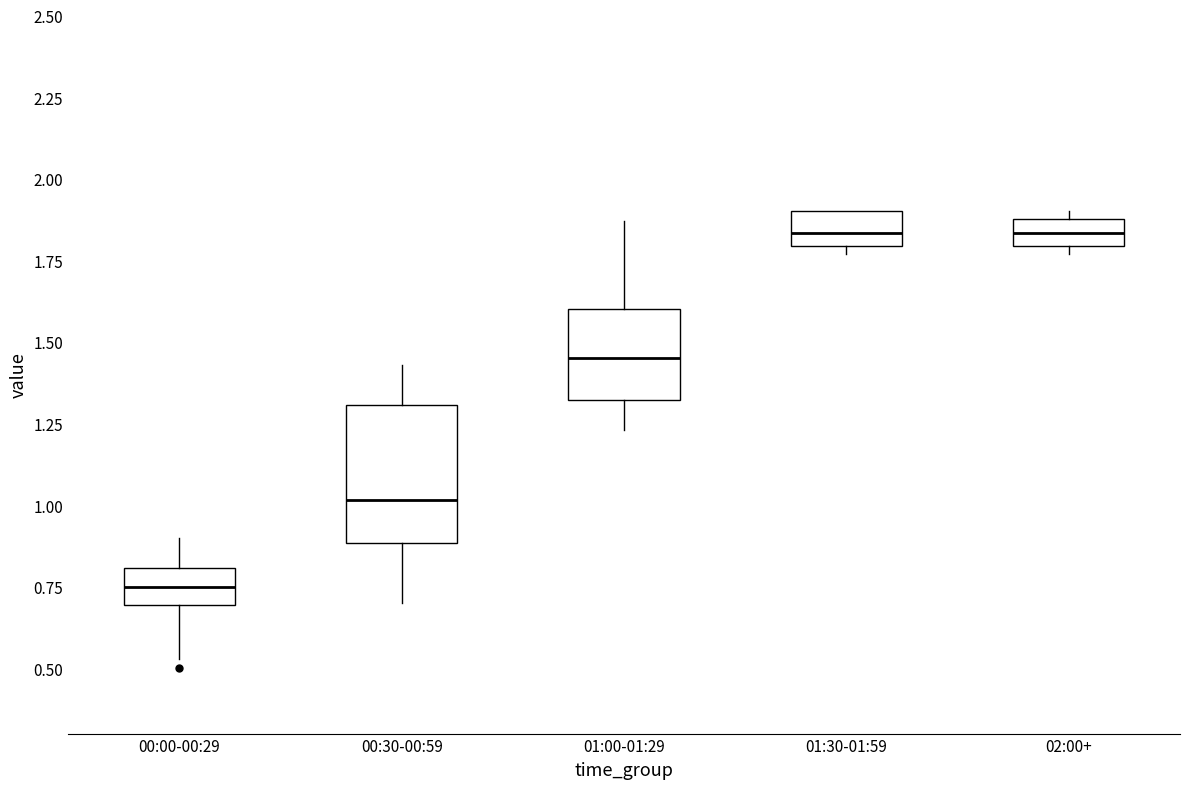

Comparing the boxes themselves (not the whiskers), which one is the tallest?

00:30-00:59